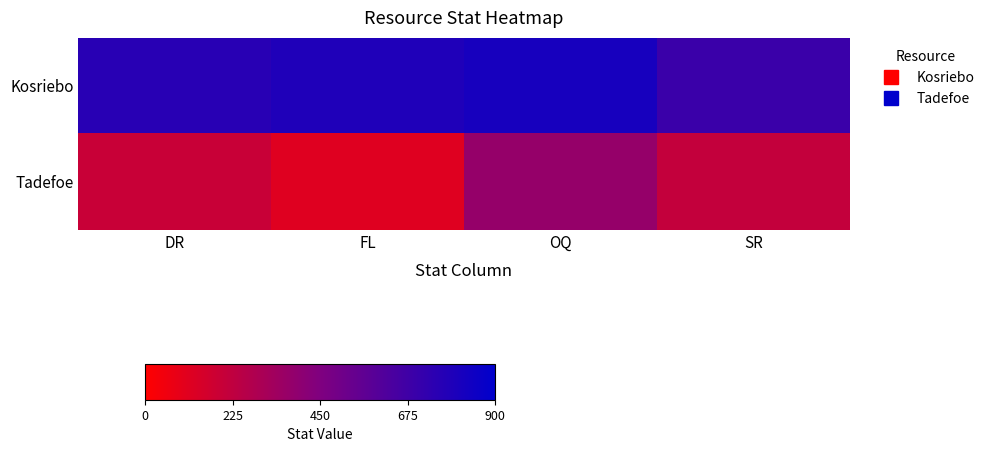

How many distinct data groups are displayed?

2